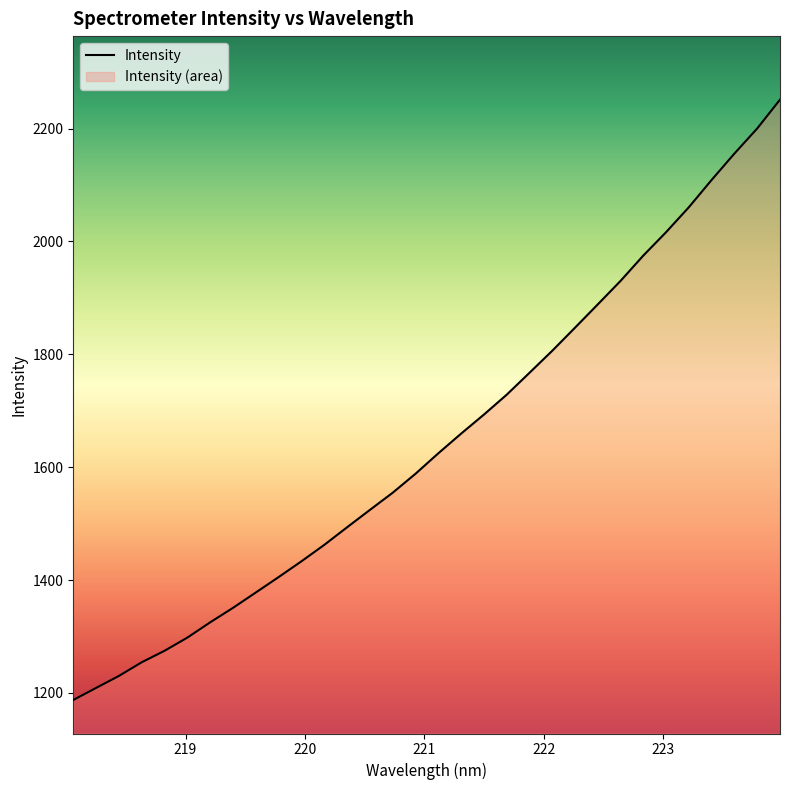

Rank the categories by value from highest to lowest.

223.9802, 223.7895, 223.5987, 223.408, 223.2172, 223.0264, 222.8355, 222.6447, 222.4538, 222.263, 222.0721, 221.8812, 221.6902, 221.4993, 221.3083, 221.1174, 220.9264, 220.7354, 220.5444, 220.3533, 220.1623, 219.9712, 219.7801, 219.589, 219.3979, 219.2067, 219.0156, 218.8244, 218.6332, 218.442, 218.2508, 218.0596